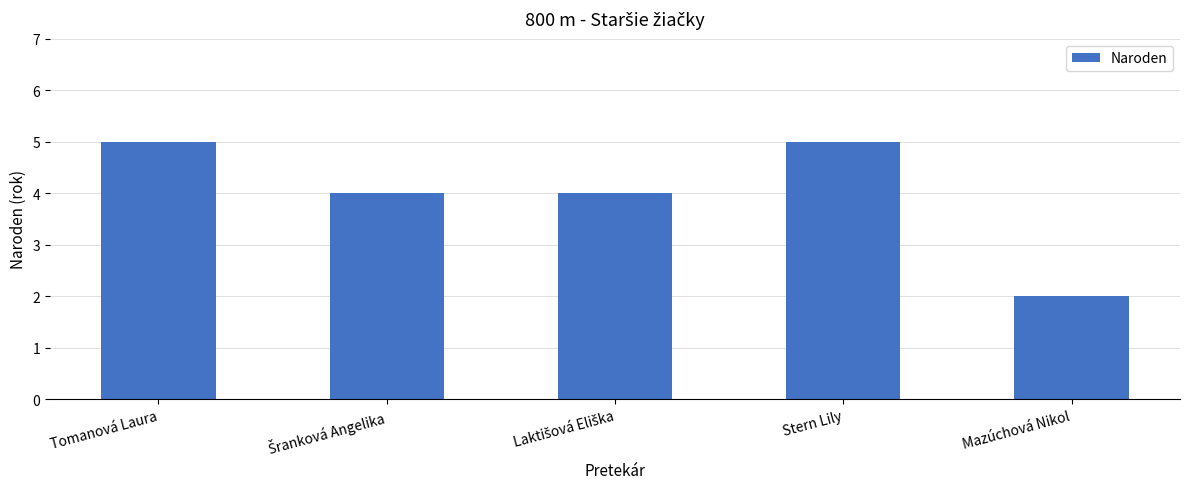

The chart shows a value of 5 at Tomanová Laura. True or false?

True